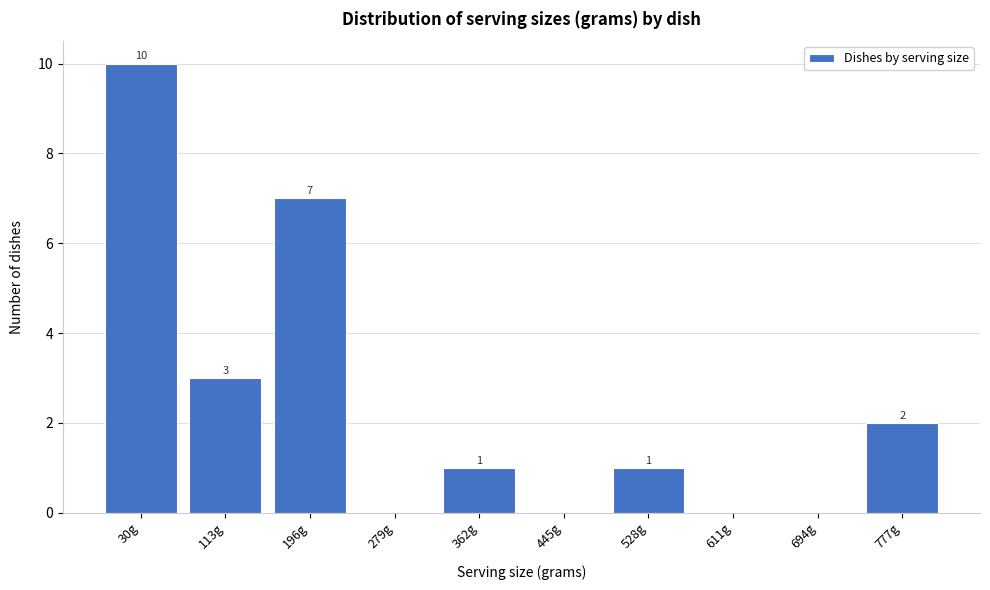

Reading left to right, transcribe all the data shown in this chart.

30g=10	113g=3	196g=7	279g=0	362g=1	445g=0	528g=1	611g=0	694g=0	777g=2